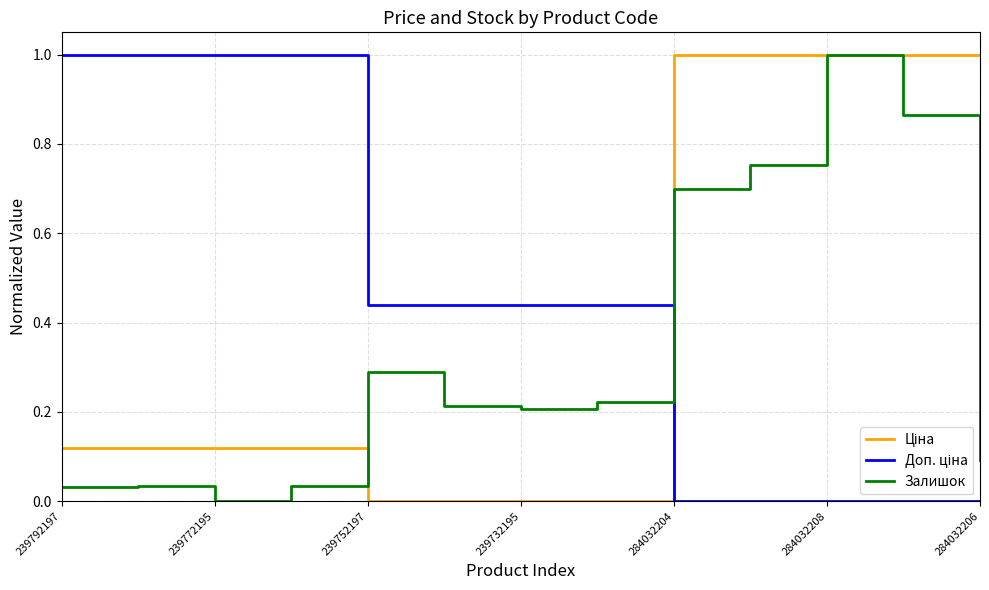

What is the maximum value shown in the chart?

1.0